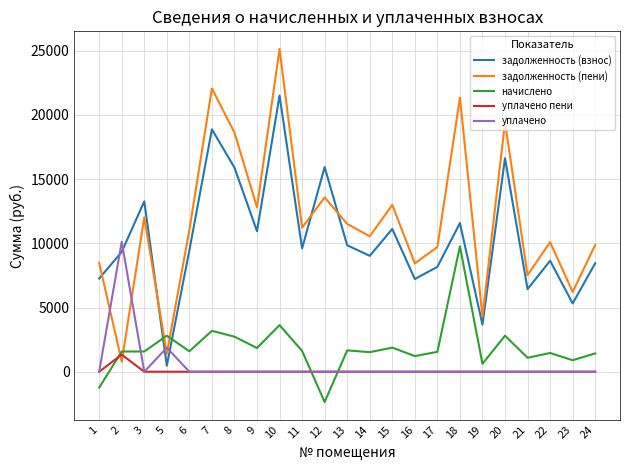

What is the sum of all уплачено values?

11989.5